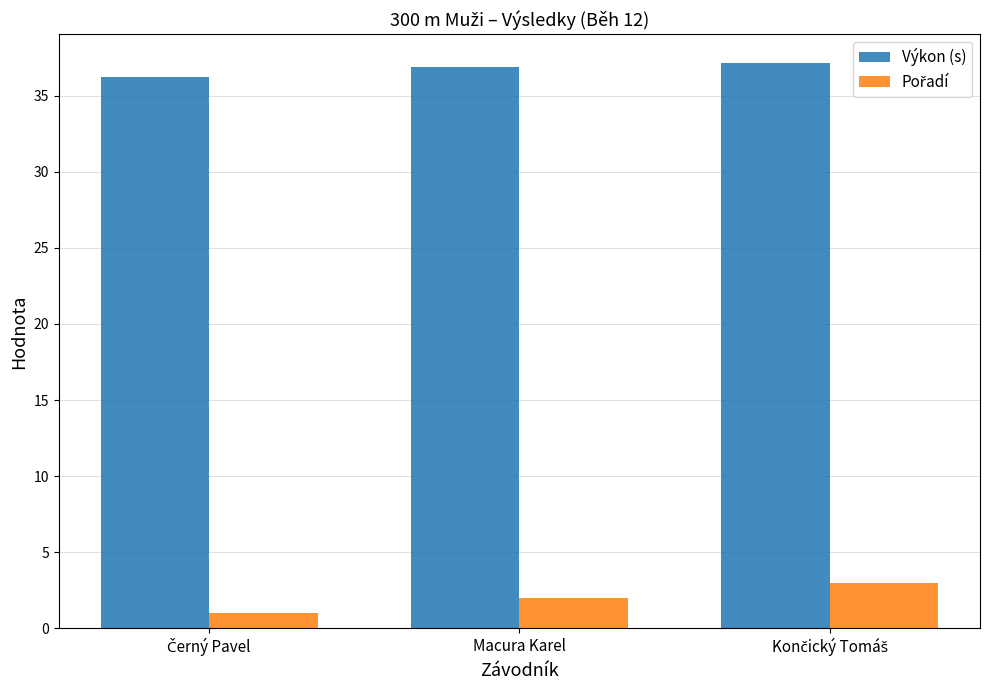

What is the difference between the maximum and minimum values in the Výkon (s) series?

0.9